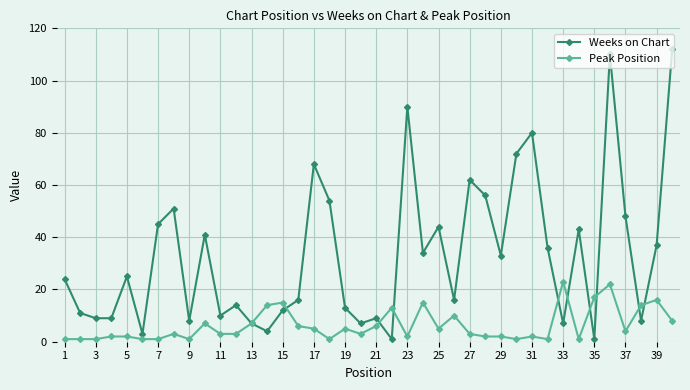

True or false: Peak Position has more than 2 interior local peaks.

True